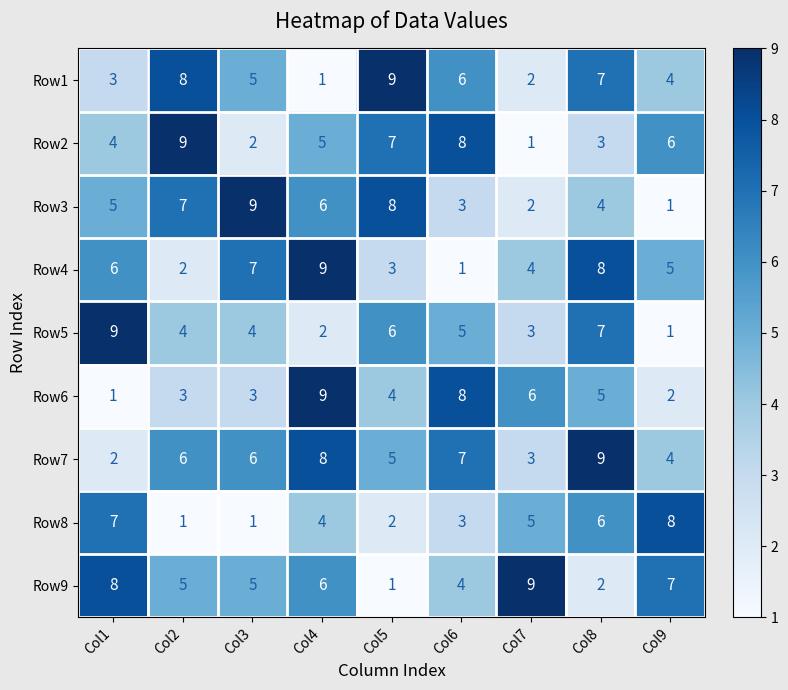

What is the sum of the Row5 values at Col9 and Col8?

8